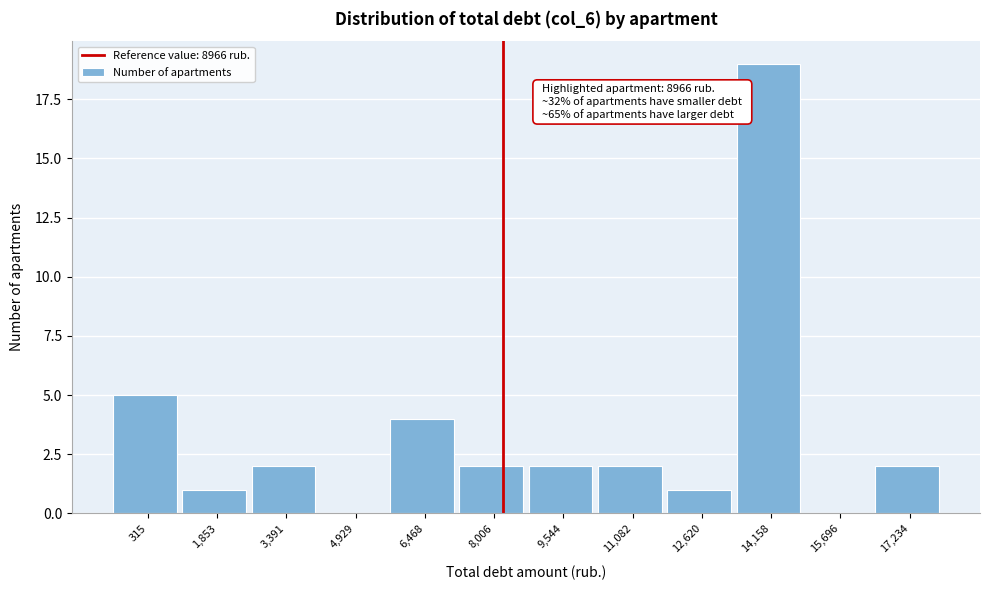

Reading right to left, transcribe all the data shown in this chart.

17,234=2	15,696=0	14,158=19	12,620=1	11,082=2	9,544=2	8,006=2	6,468=4	4,929=0	3,391=2	1,853=1	315=5